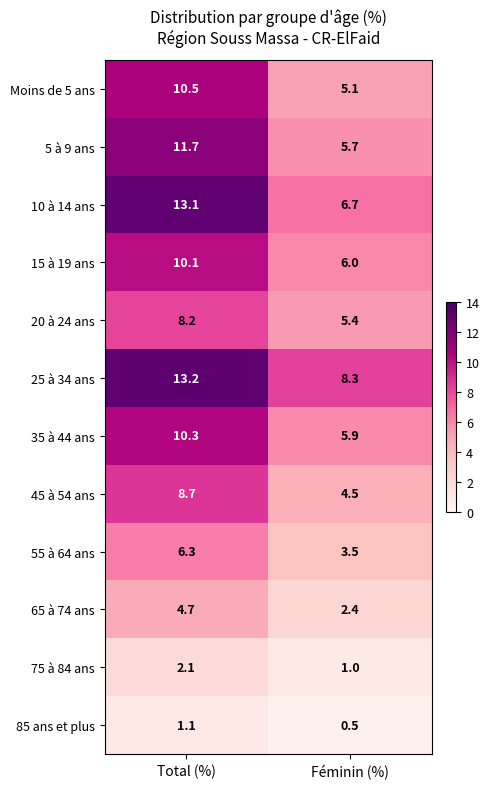

Read the 20 à 24 ans value at Total (%).

8.2